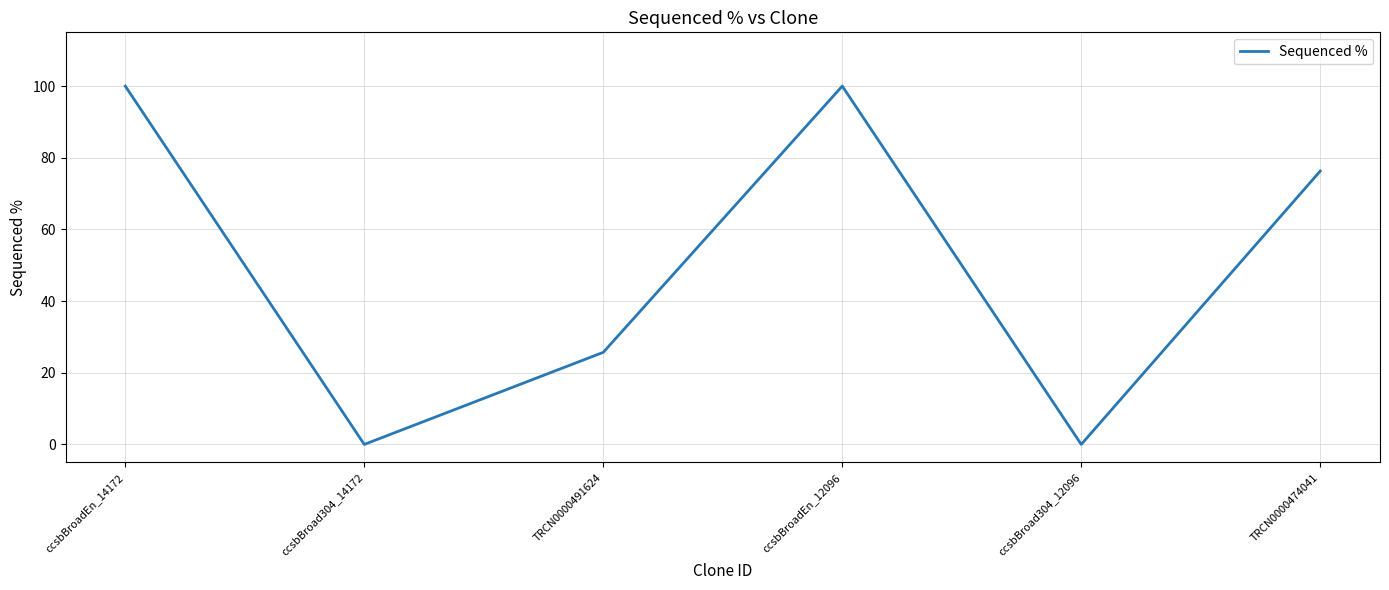

What is the maximum value shown in the chart?

100.0